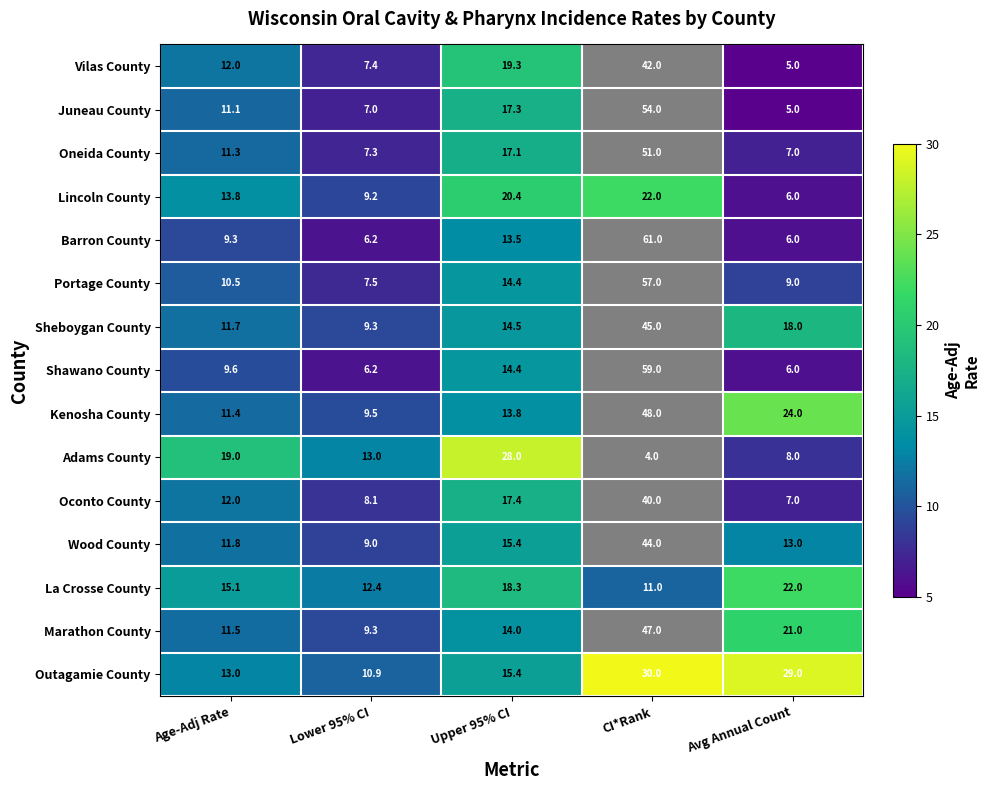

True or false: Lincoln County has a value of 22.0 at CI*Rank.

True